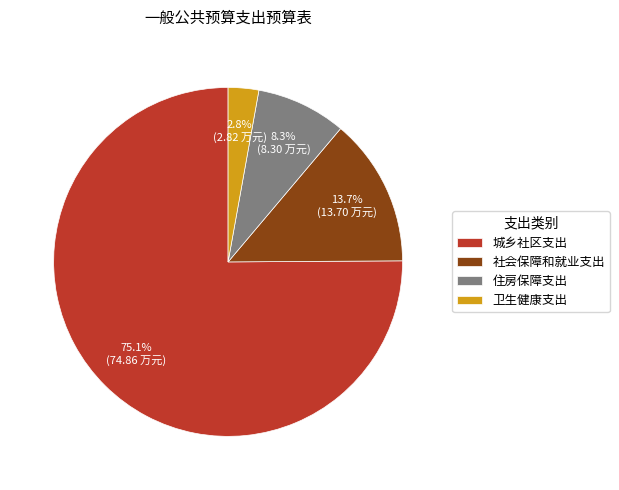

What portion of the pie excludes 住房保障支出?

91.7%